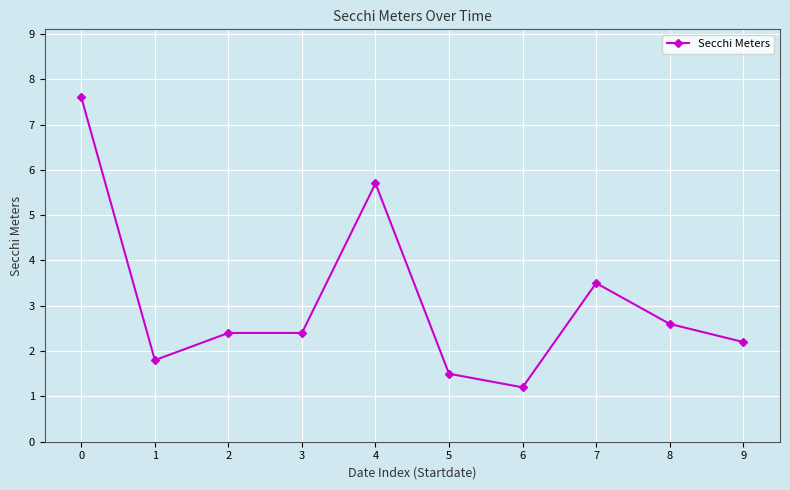

What is the value of the 2nd point from the left?

1.8